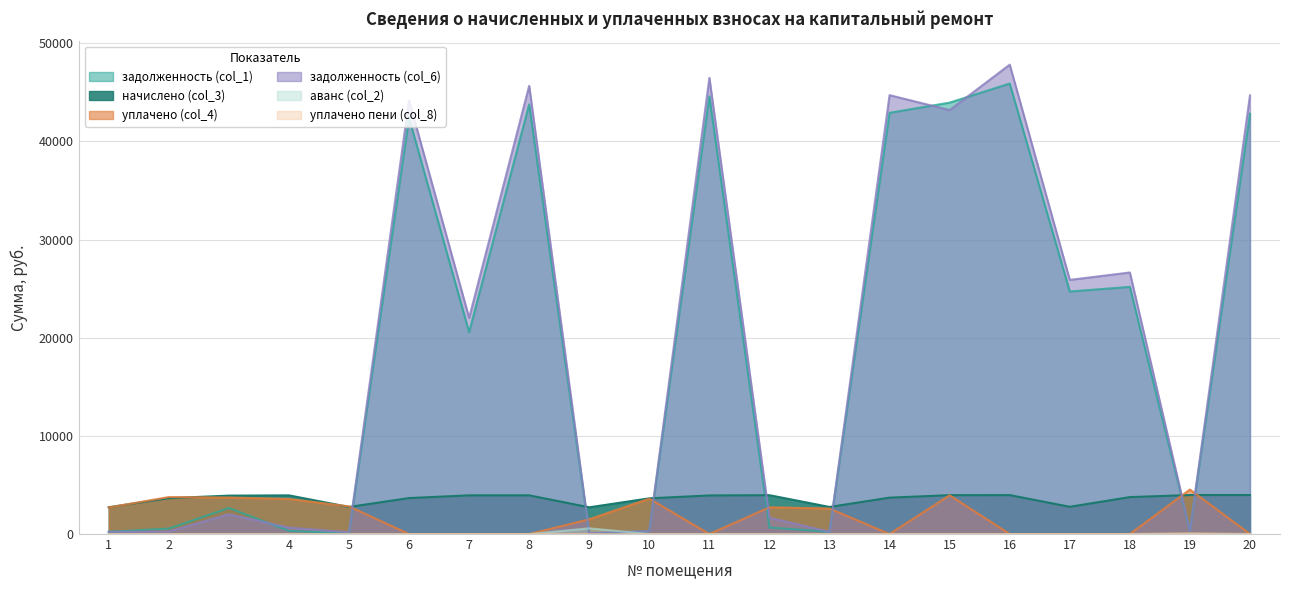

What is the difference between the highest and lowest values at 2?

3765.6